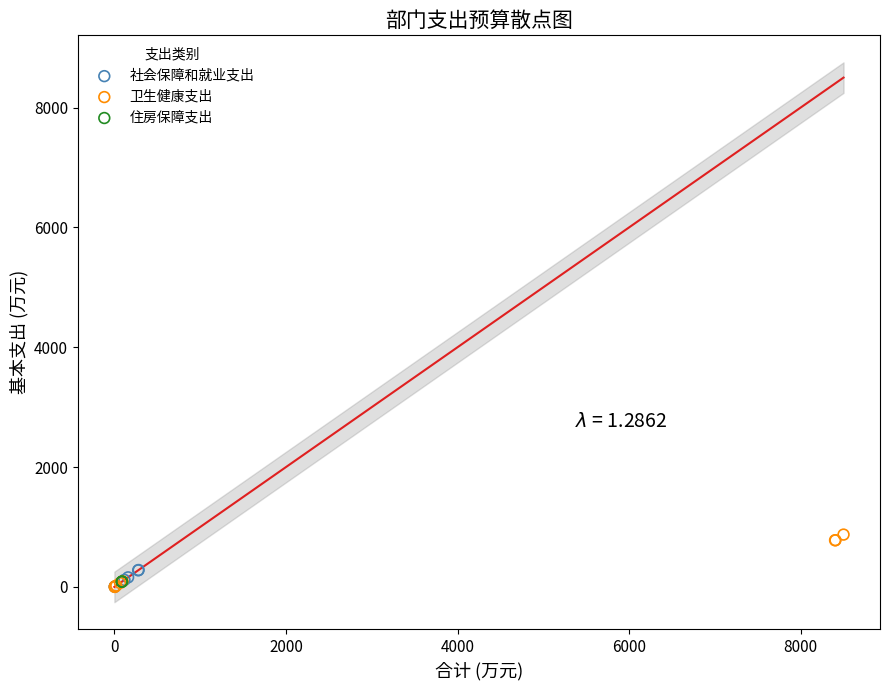

Which series contains the highest Y value?

卫生健康支出